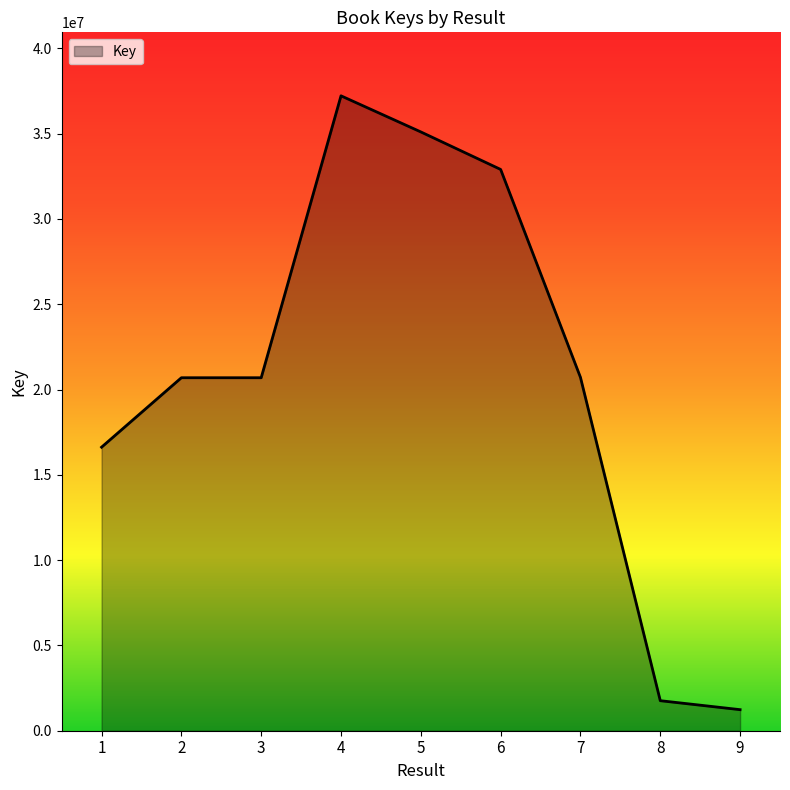

What is the difference between the maximum and minimum values?

35983821